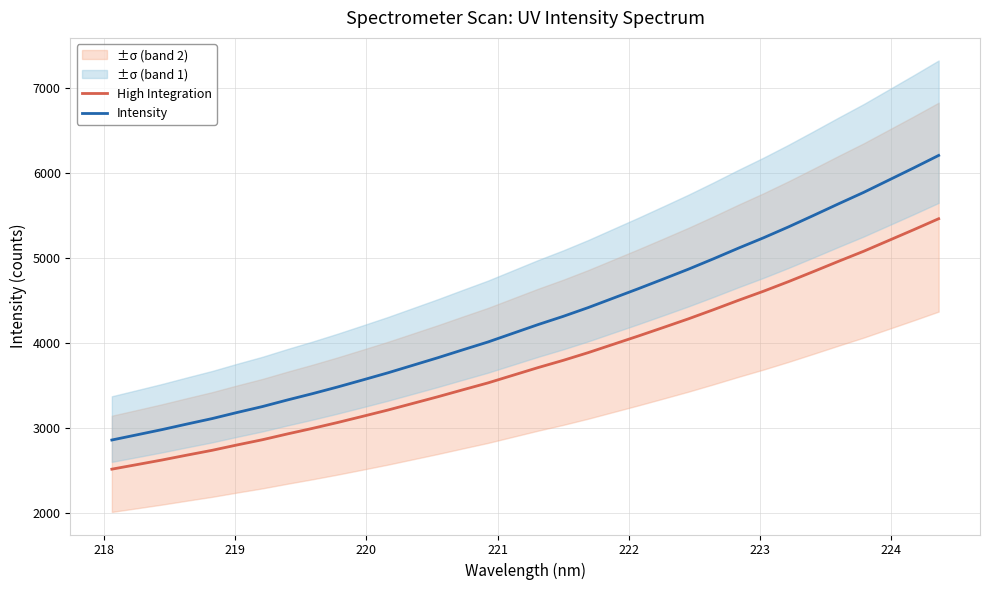

True or false: Intensity and High Integration cross at least once.

False